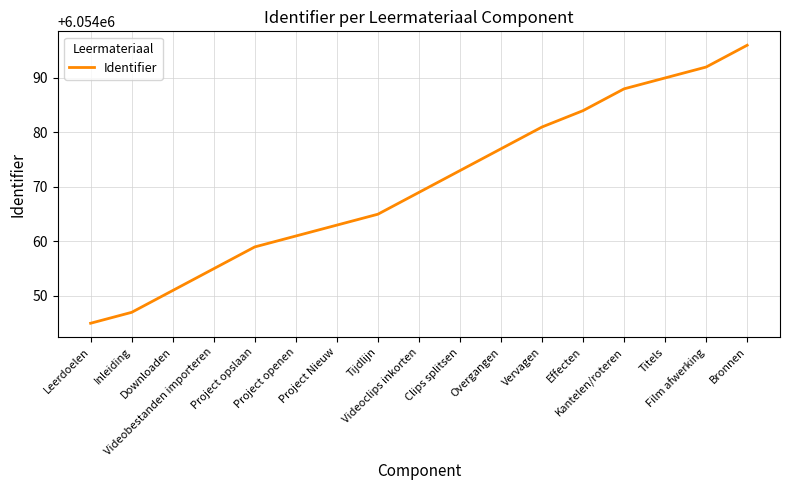

What is the approximate value at Vervagen, to the nearest 5?

6054080